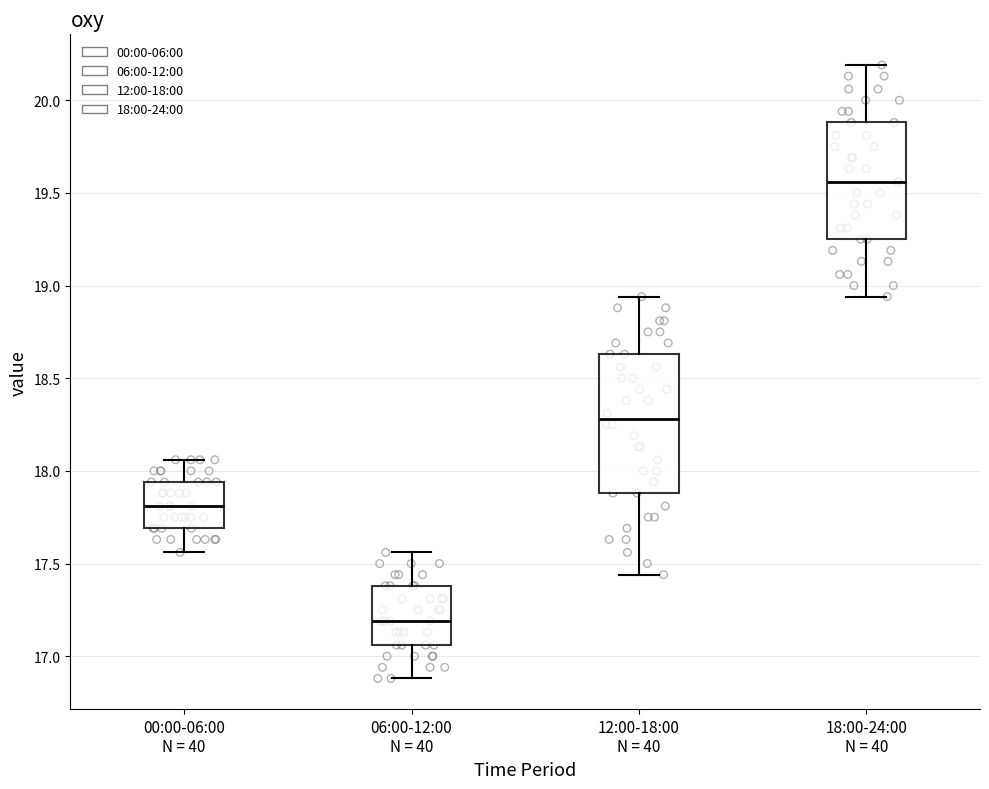

Reading left to right, transcribe this box plot: for each box, give where its median line is, the range the box spans, and where its two whiskers end, as read against the y-axis. The values are not printed on the chart, so give them approximately, as read against the axis.

00:00-06:00 N = 40: median 17.80, box 17.70 to 17.95, whiskers 17.55 to 18.05
06:00-12:00 N = 40: median 17.20, box 17.05 to 17.40, whiskers 16.90 to 17.55
12:00-18:00 N = 40: median 18.30, box 17.90 to 18.65, whiskers 17.45 to 18.95
18:00-24:00 N = 40: median 19.55, box 19.25 to 19.90, whiskers 18.95 to 20.20